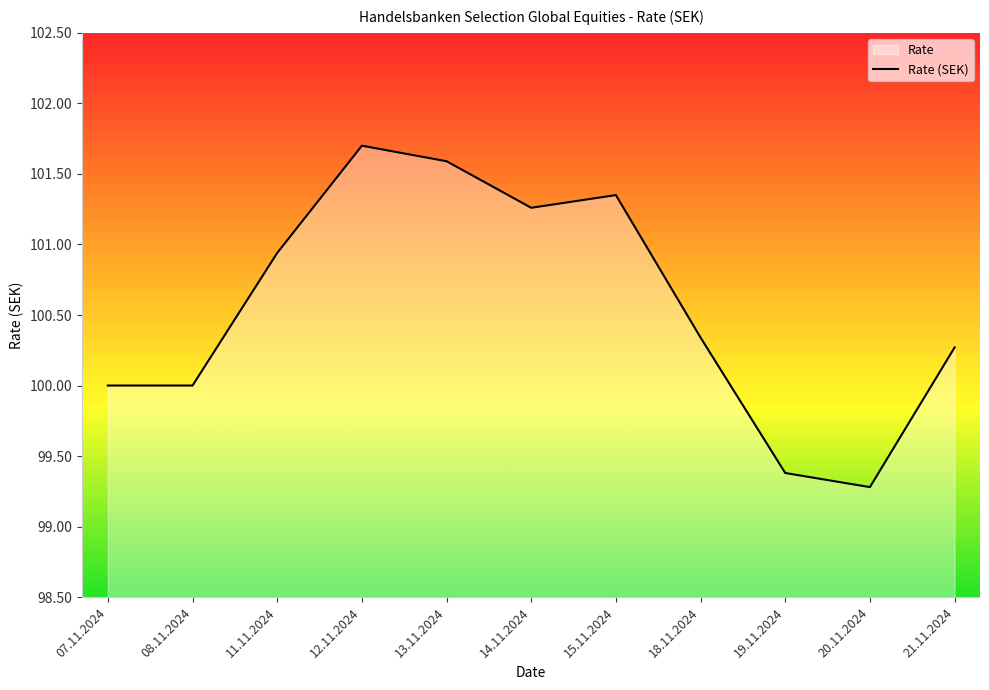

What is the label of the 2nd point from the right?

20.11.2024